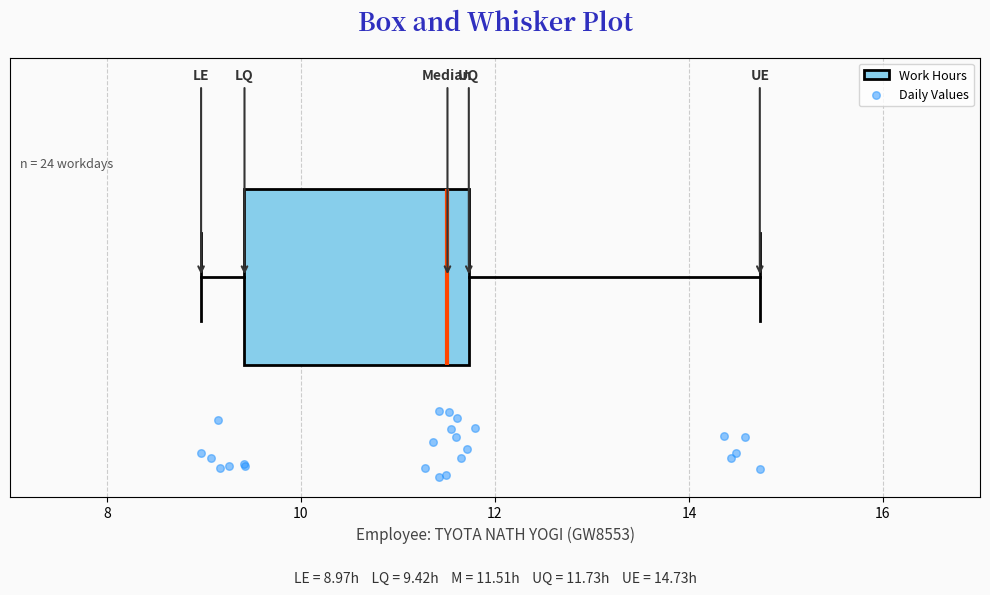

Transcribe this box plot: give where the median line is, the range the box spans, and where the two whiskers end, as read against the x-axis. The values are not printed on the chart, so give them approximately, as read against the axis.

median 11.6, box 9.4 to 11.8, whiskers 9.0 to 14.8